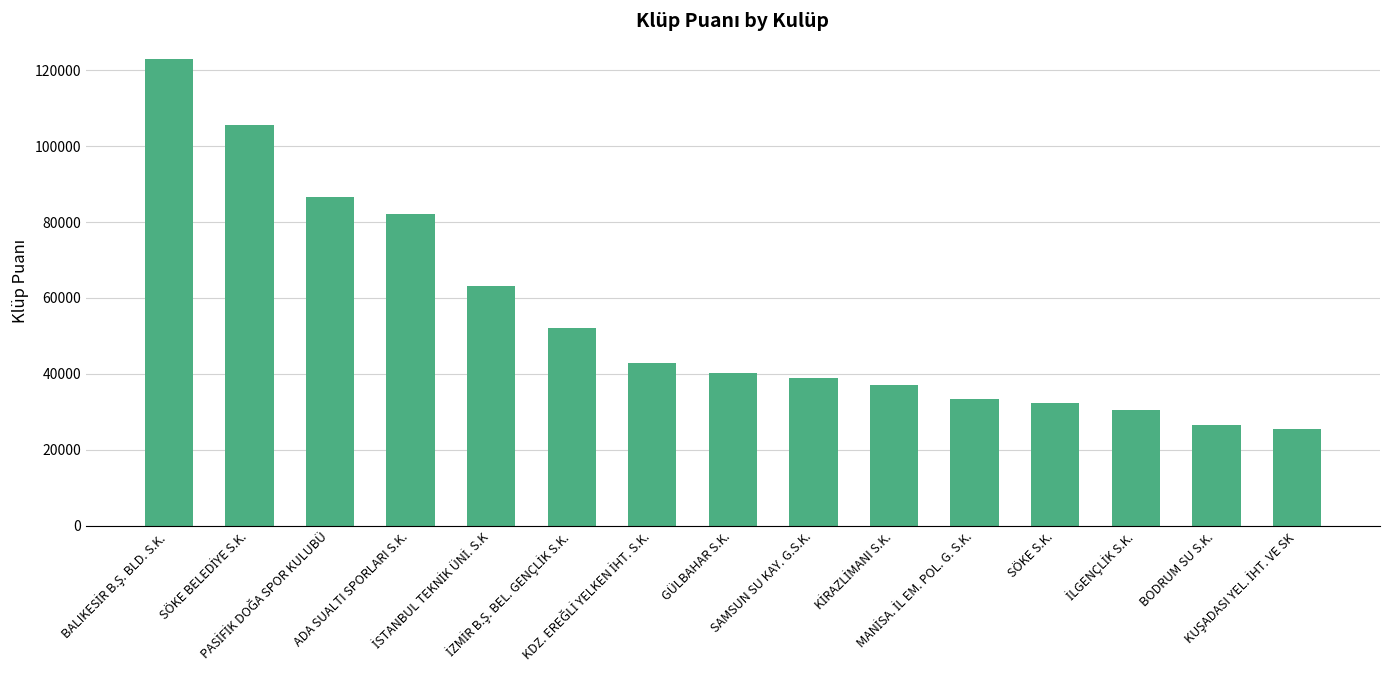

What is the maximum value shown in the chart?

123049